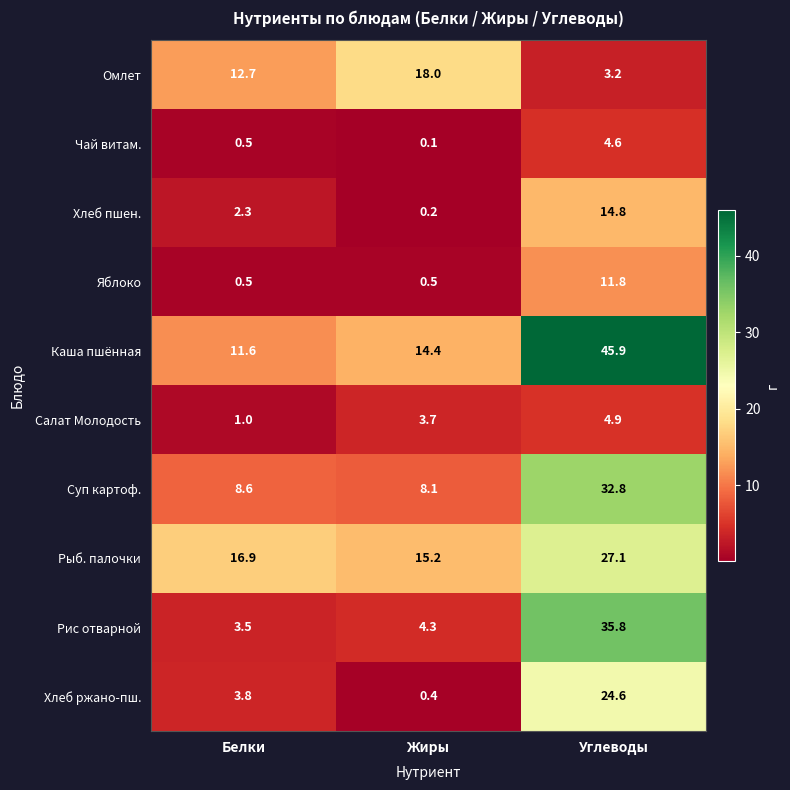

Which series has the largest total across all categories?

Каша пшённая